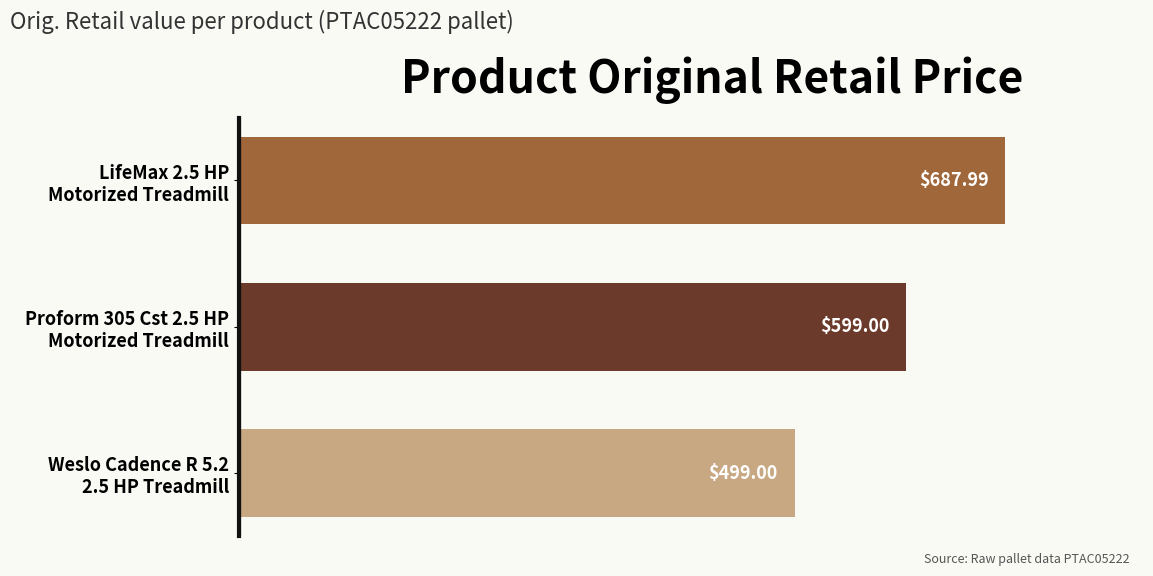

What is the average value?

595.3